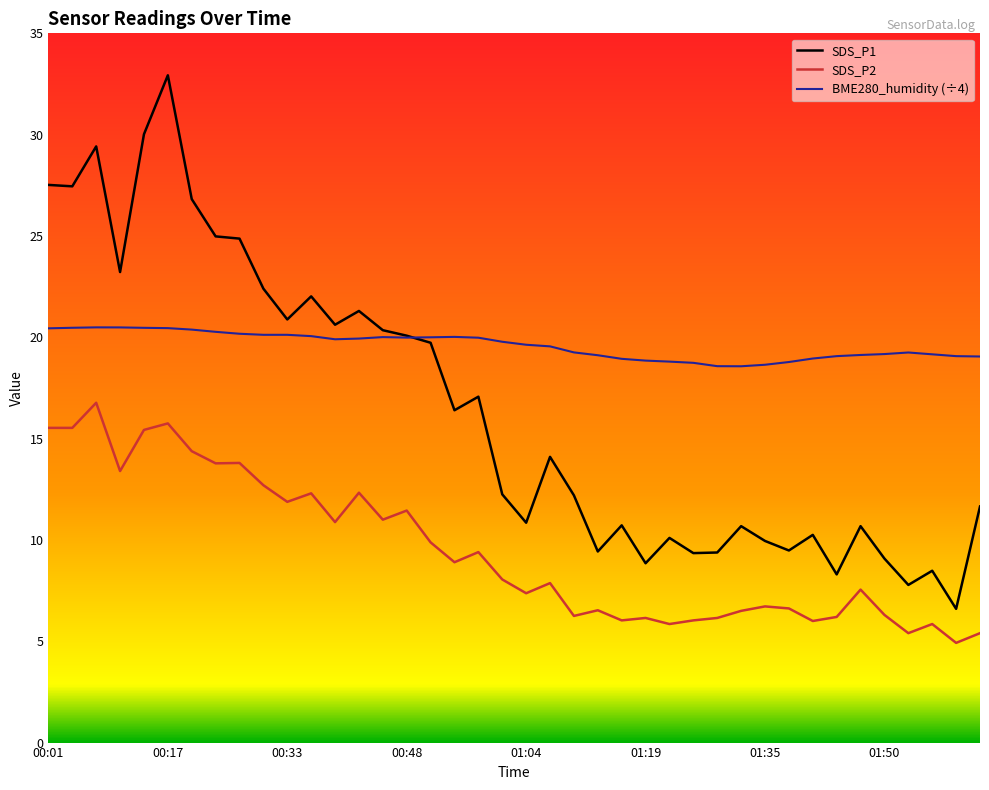

Rank the series at 00:17 from lowest to highest value.

SDS_P2, BME280_humidity (÷4), SDS_P1